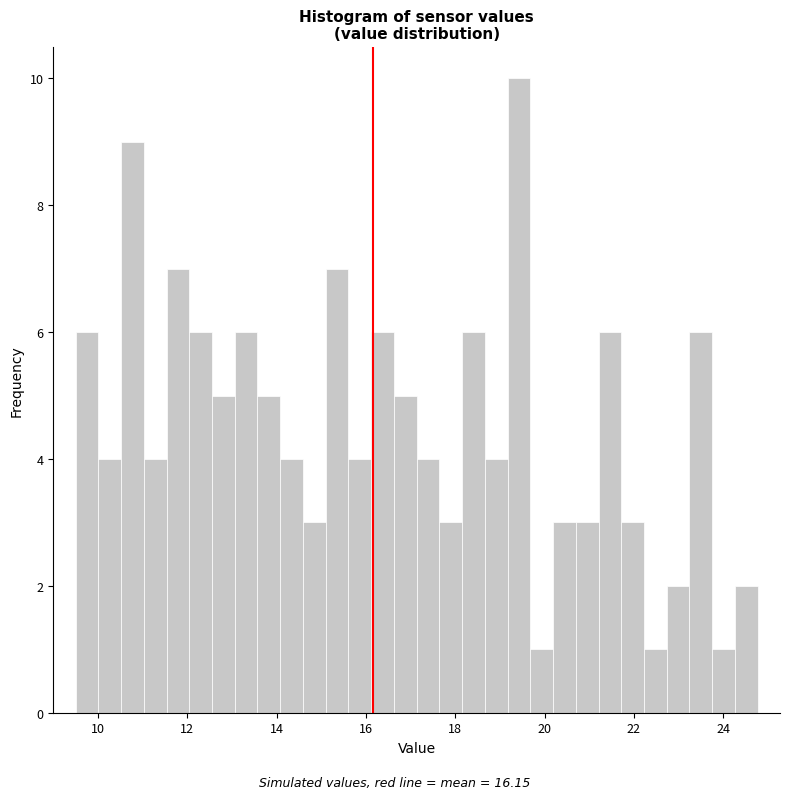

Read against the x-axis, roughly where is the centre of the tallest bar?

19.4